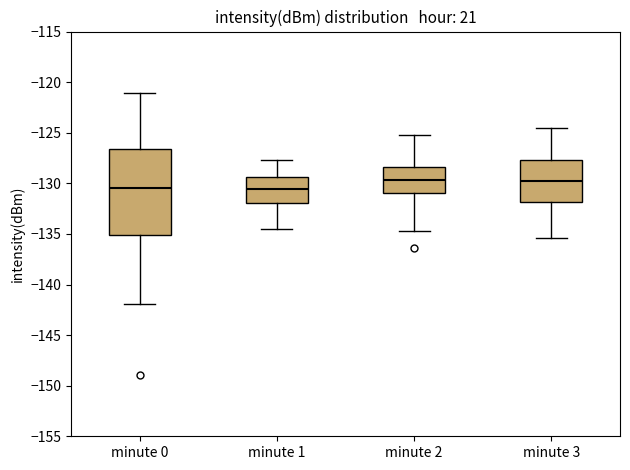

Where does the median line of the box for minute 3 sit on the y-axis? The values are not printed on the chart, so give them approximately, as read against the axis.

-129.5